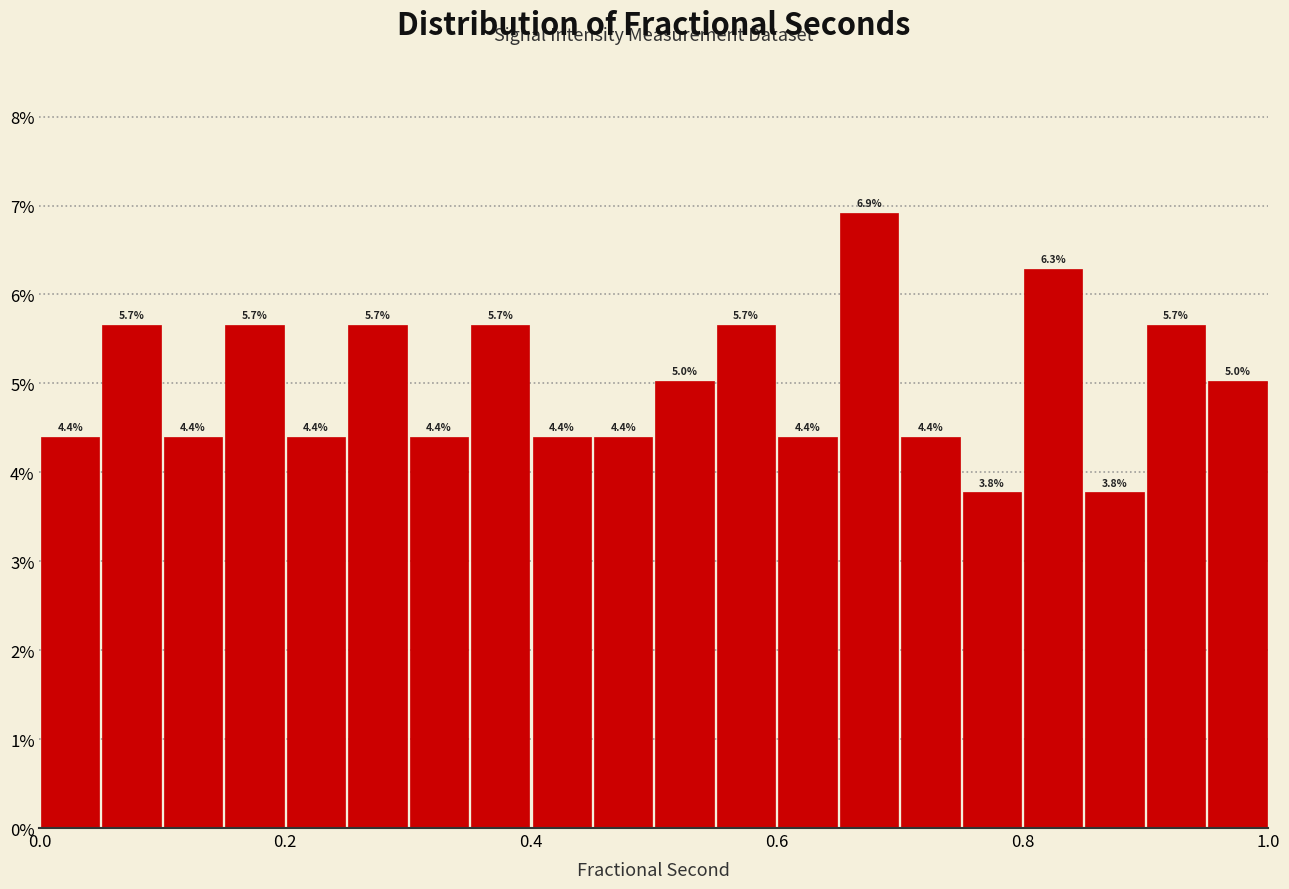

Read against the x-axis, roughly where is the centre of the tallest bar?

0.68